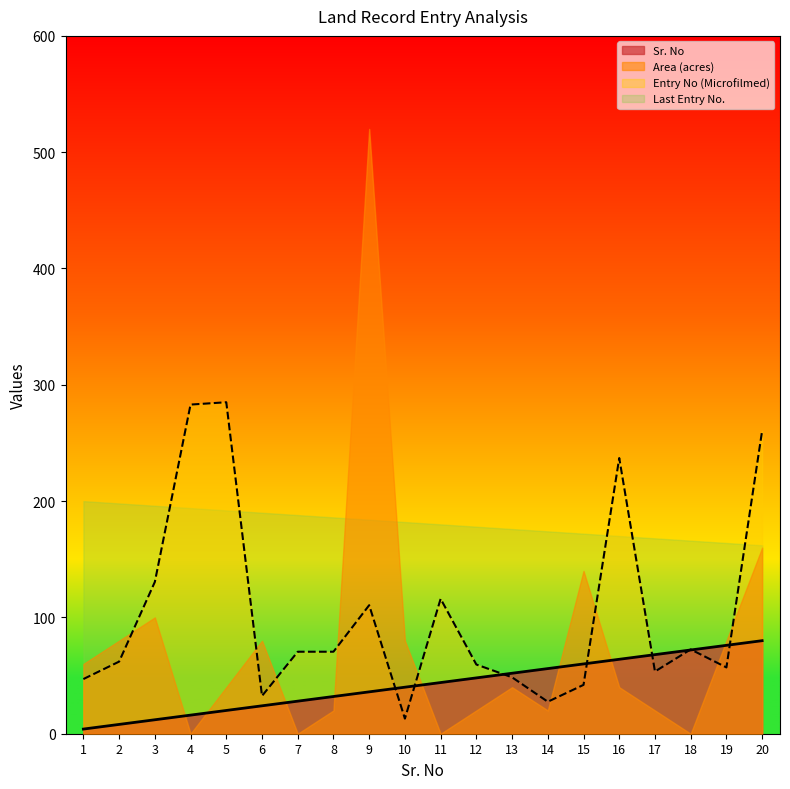

Which series changed the most between 9 and 16?

Area (acres)